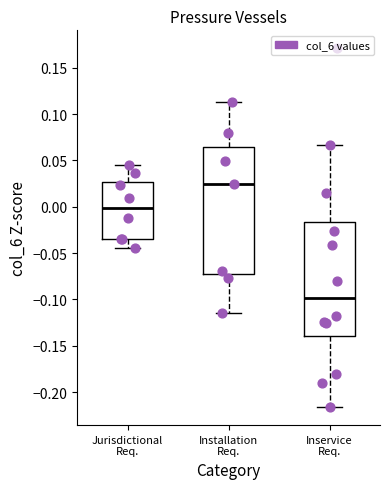

Reading left to right, read every box against the y-axis: the position of its median line, the range the box covers, and the ends of its whiskers. The values are not printed on the chart, so give them approximately, as read against the axis.

Jurisdictional Req.: median 0.000, box -0.035 to 0.025, whiskers -0.045 to 0.045
Installation Req.: median 0.025, box -0.075 to 0.065, whiskers -0.115 to 0.115
Inservice Req.: median -0.100, box -0.140 to -0.015, whiskers -0.215 to 0.065